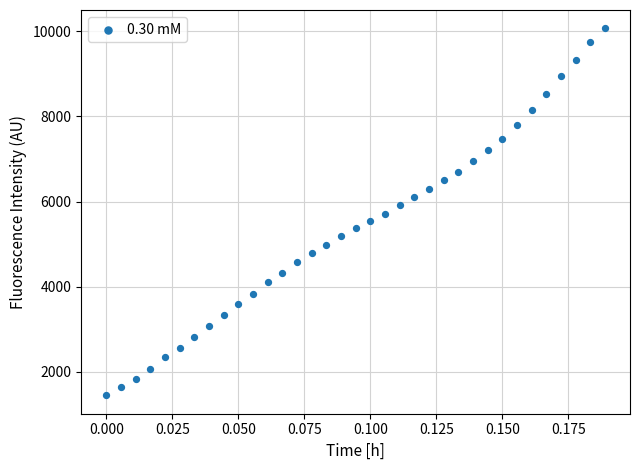

What is the range of Y values (max minus min)?

8612